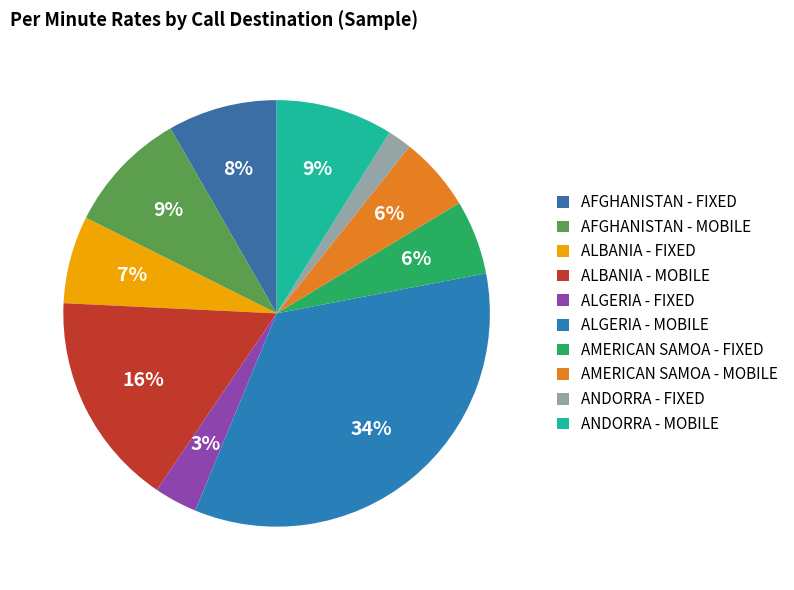

Combined, do AMERICAN SAMOA - MOBILE and ALBANIA - MOBILE account for over 50%?

No